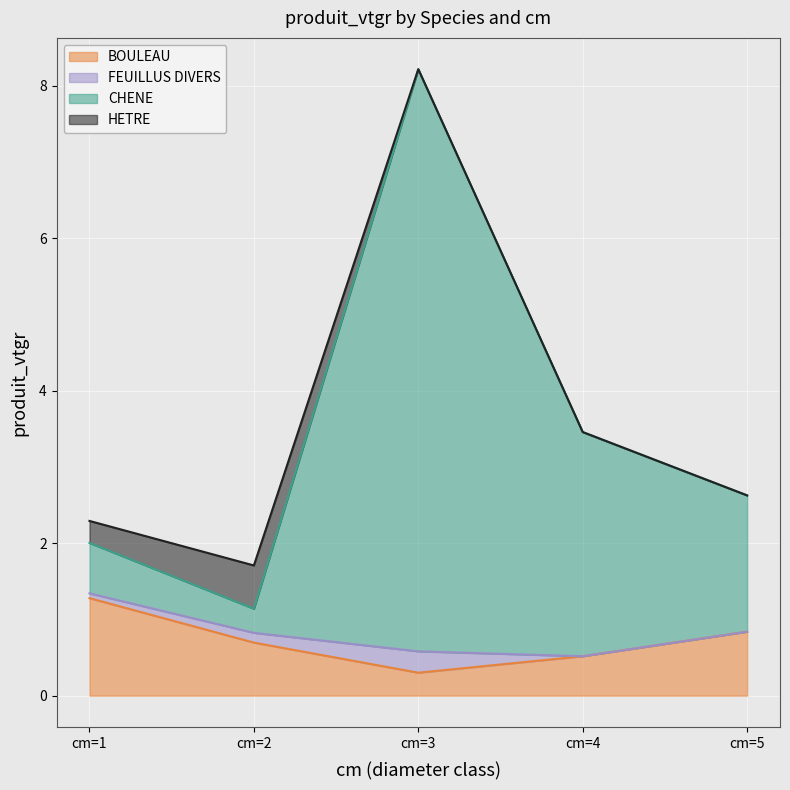

Which category has the highest value in the BOULEAU series?

cm=1